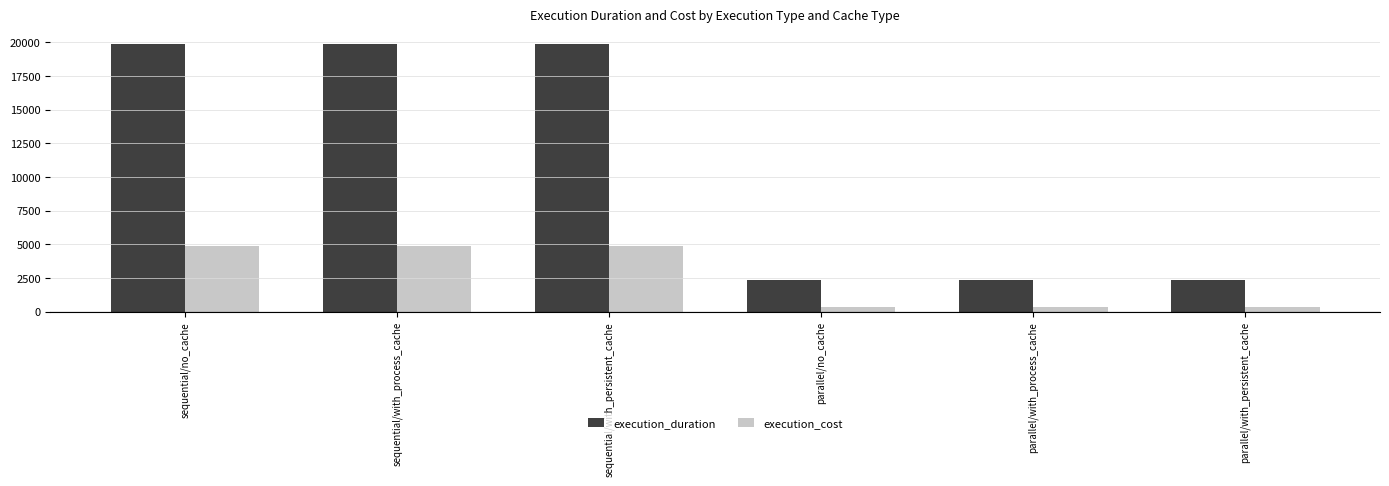

Reading left to right, extract all data points from this chart.

execution_duration: 19892.1	19892.1	19892.1	2328.4	2328.4	2328.4
execution_cost: 4900.0	4900.0	4900.0	350.0	350.0	350.0